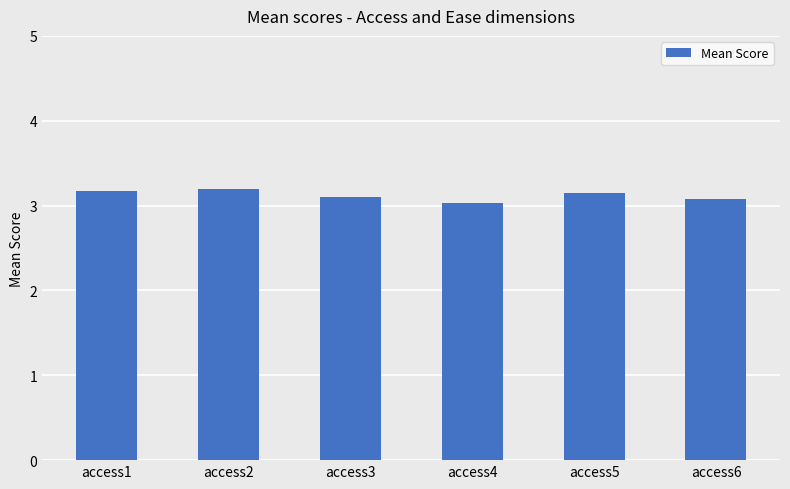

What is the maximum value shown in the chart?

3.2